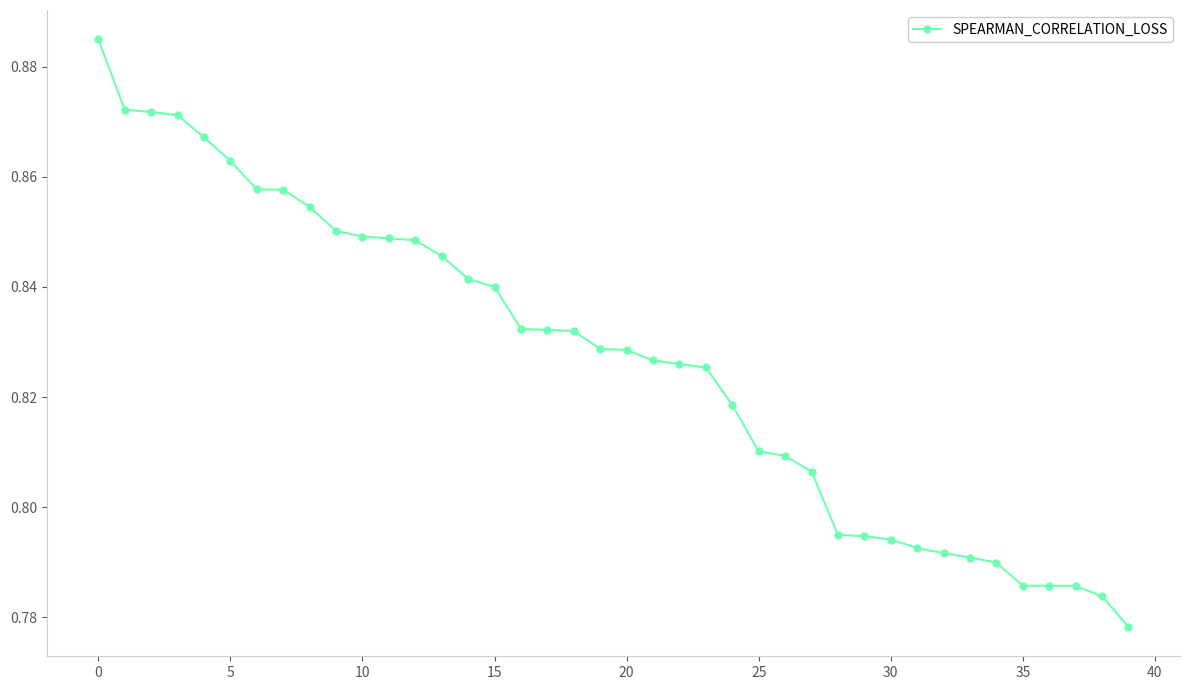

How many values are between 0 and 1?

40